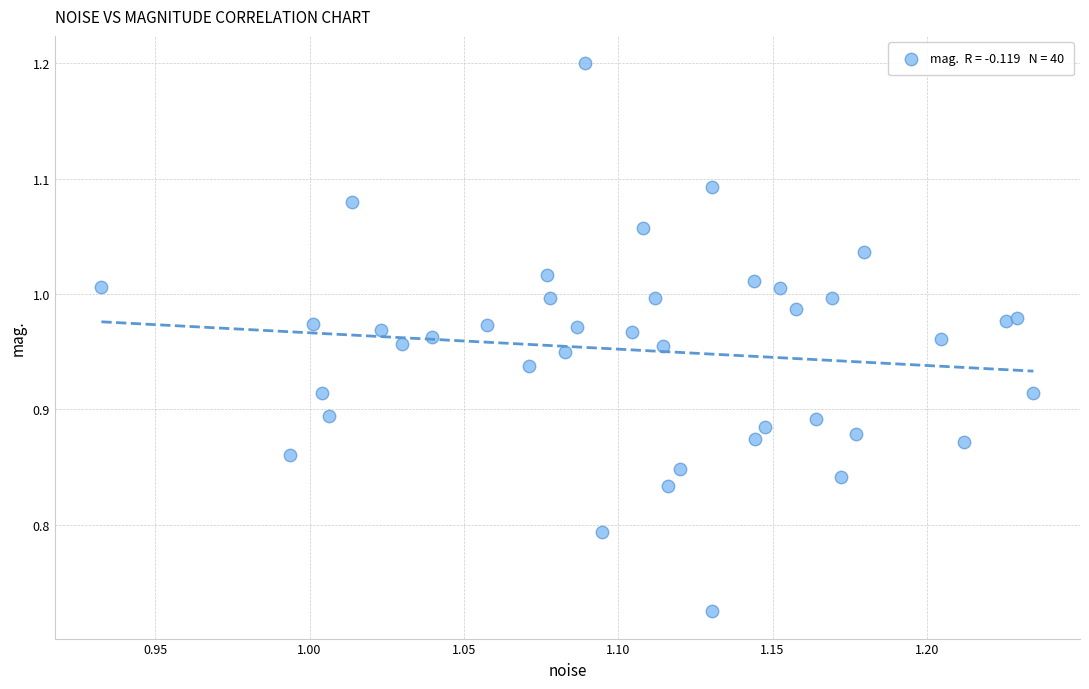

What is the range of Y values (max minus min)?

0.5